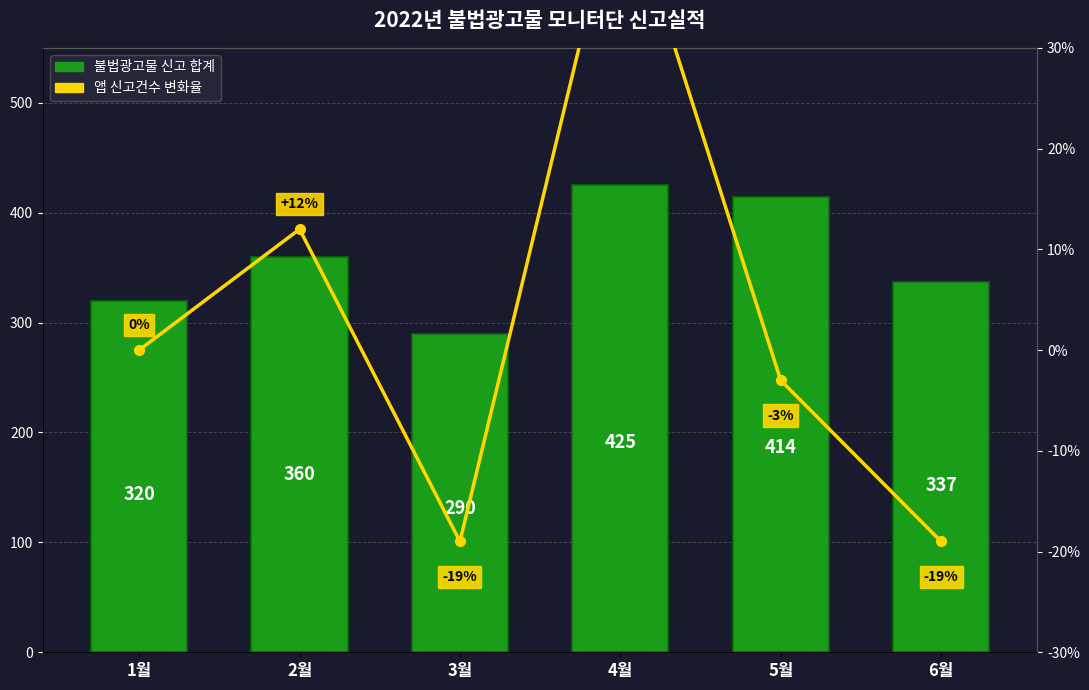

What is the minimum value for 불법광고물 신고 합계?

290